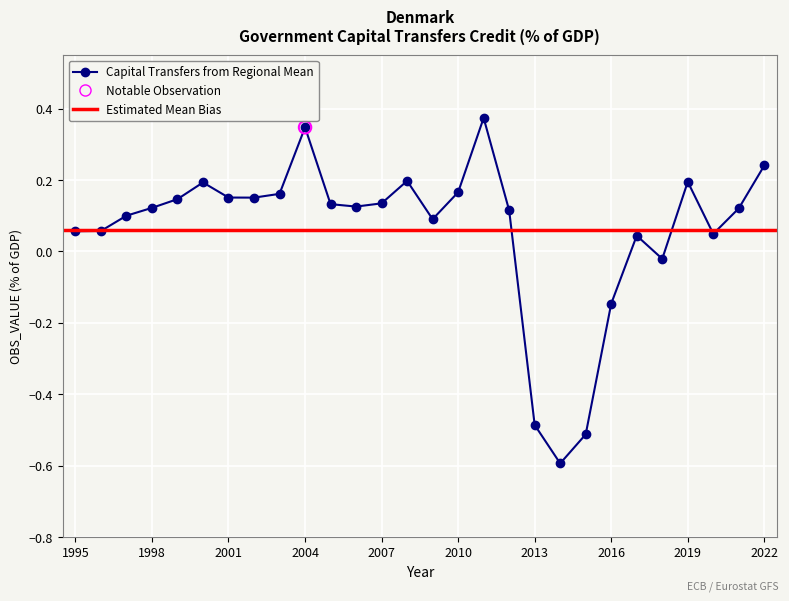

Between 2000 and 2012, which is larger?

2000